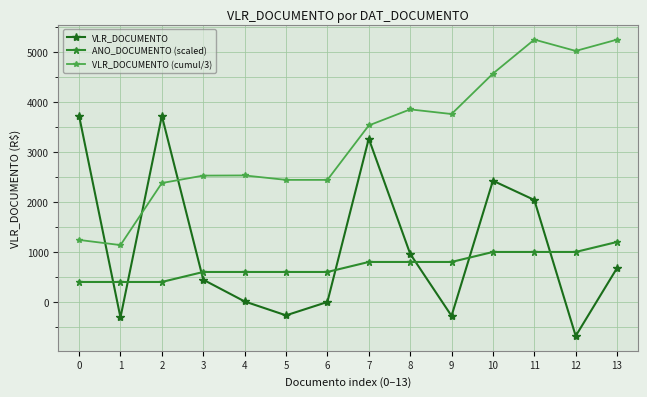

True or false: VLR_DOCUMENTO (cumul/3) and ANO_DOCUMENTO (scaled) intersect in this chart.

False